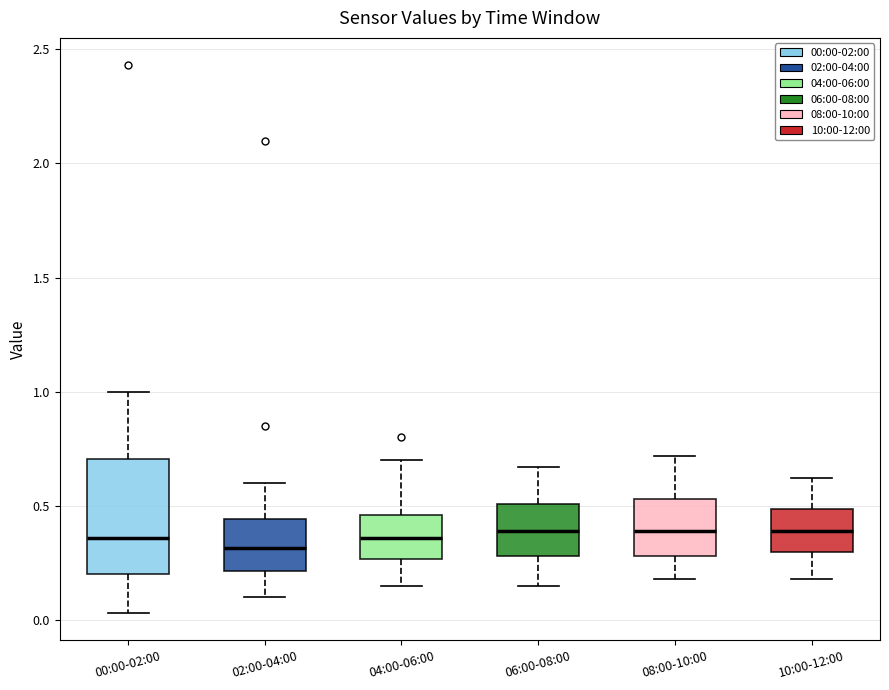

Where is the upper edge of the box for 10:00-12:00 on the y-axis? The values are not printed on the chart, so give them approximately, as read against the axis.

0.50